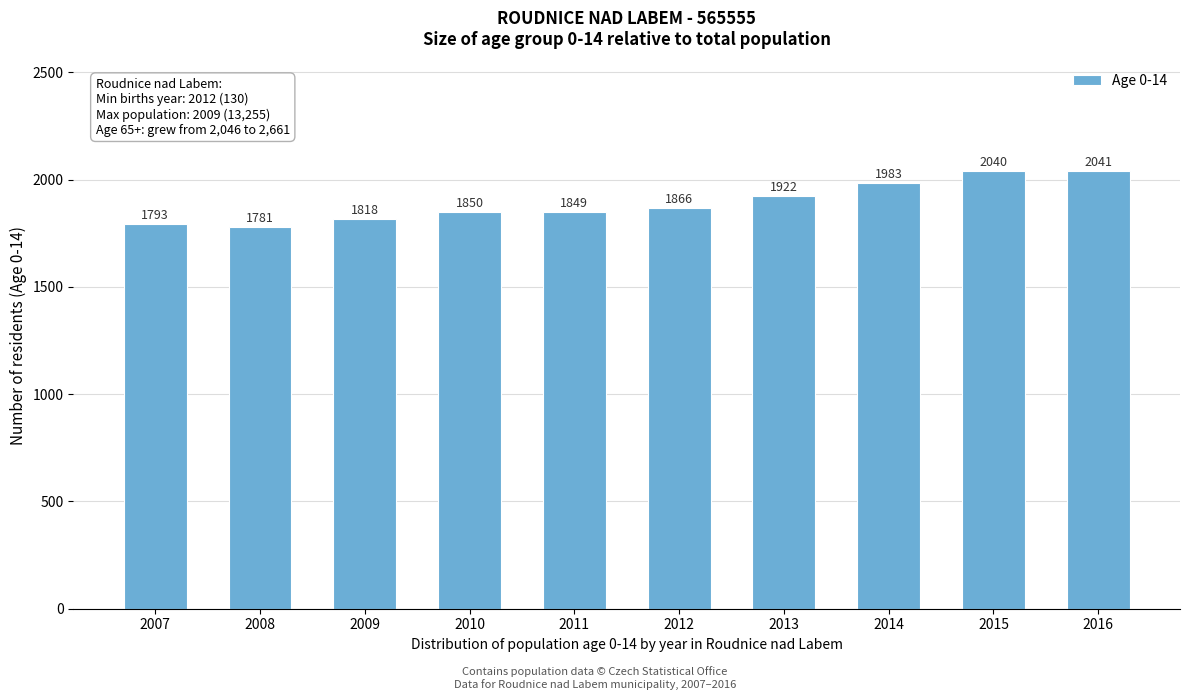

Reading left to right, what are all the values shown in this chart?

1793	1781	1818	1850	1849	1866	1922	1983	2040	2041